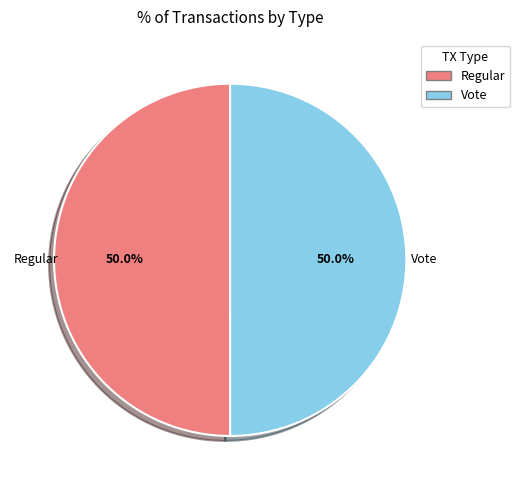

What is the ratio of the value at Vote to the value at Regular?

1.0